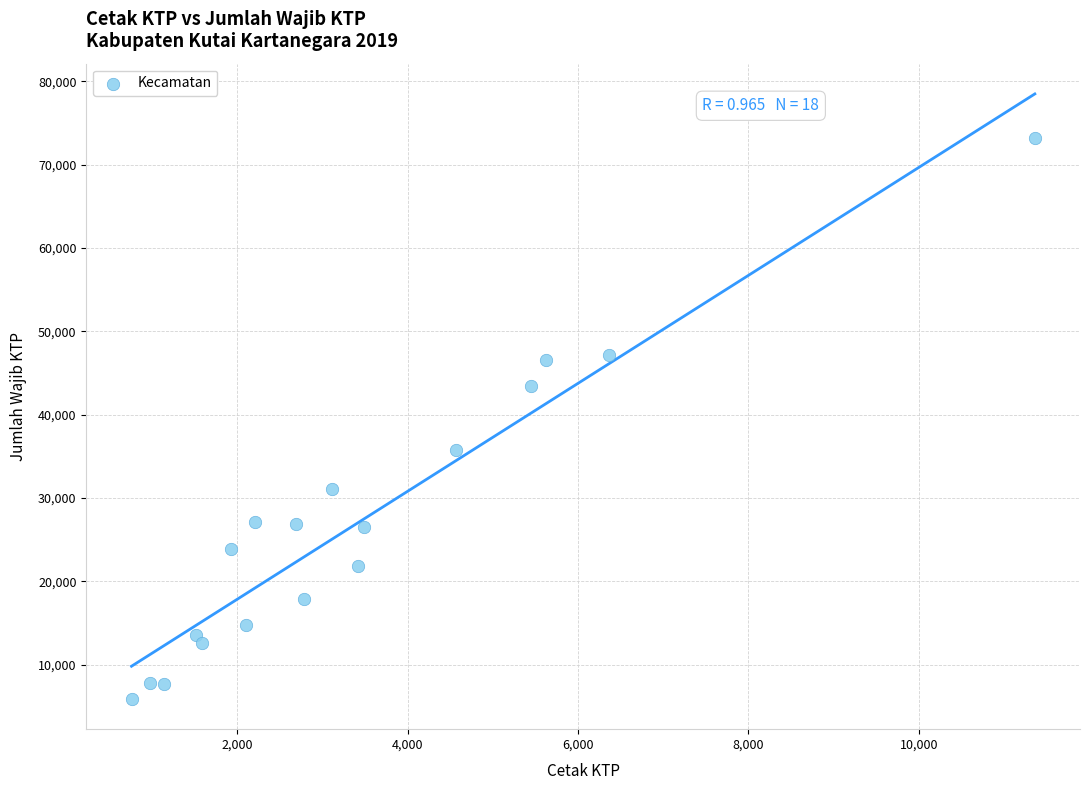

What is the range of Y values (max minus min)?

67269